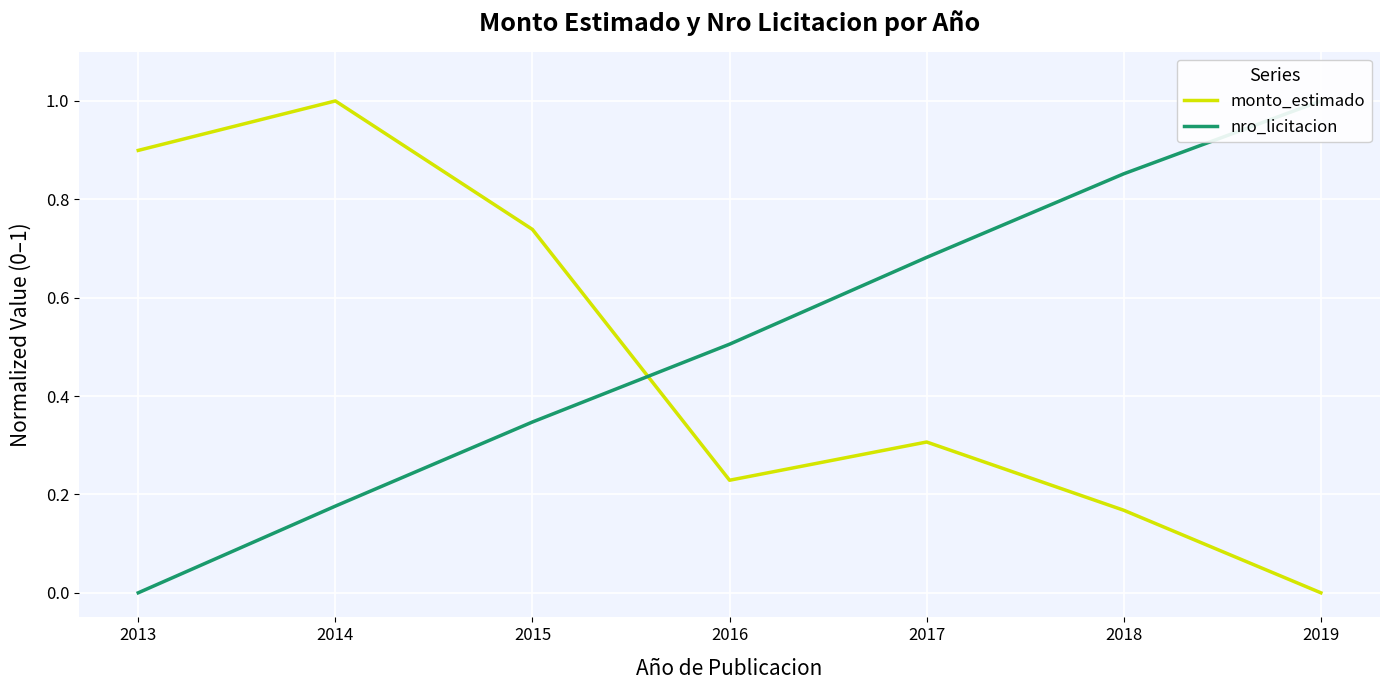

What is the spread (max minus min) of values at 2019?

1.0